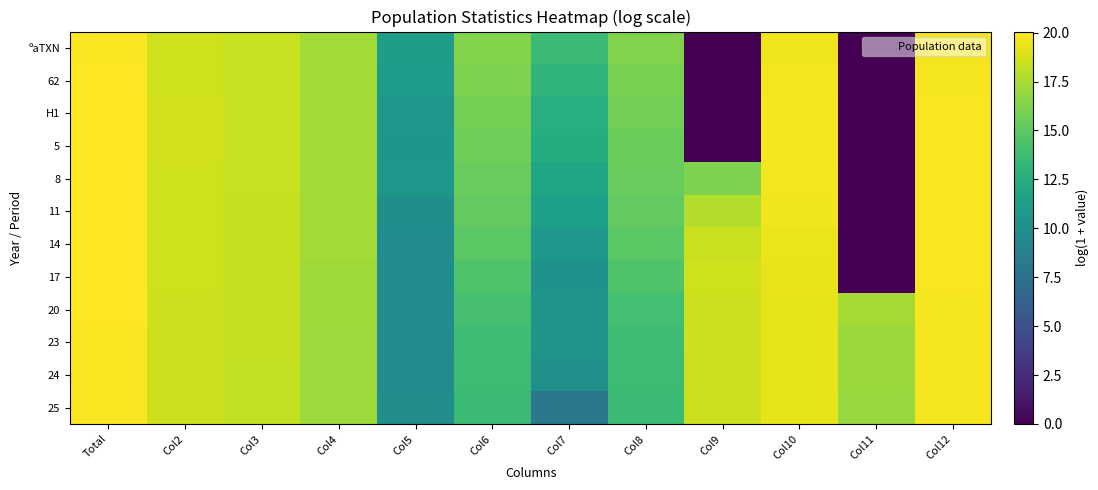

What is the spread (max minus min) of values at Col7?

5.7